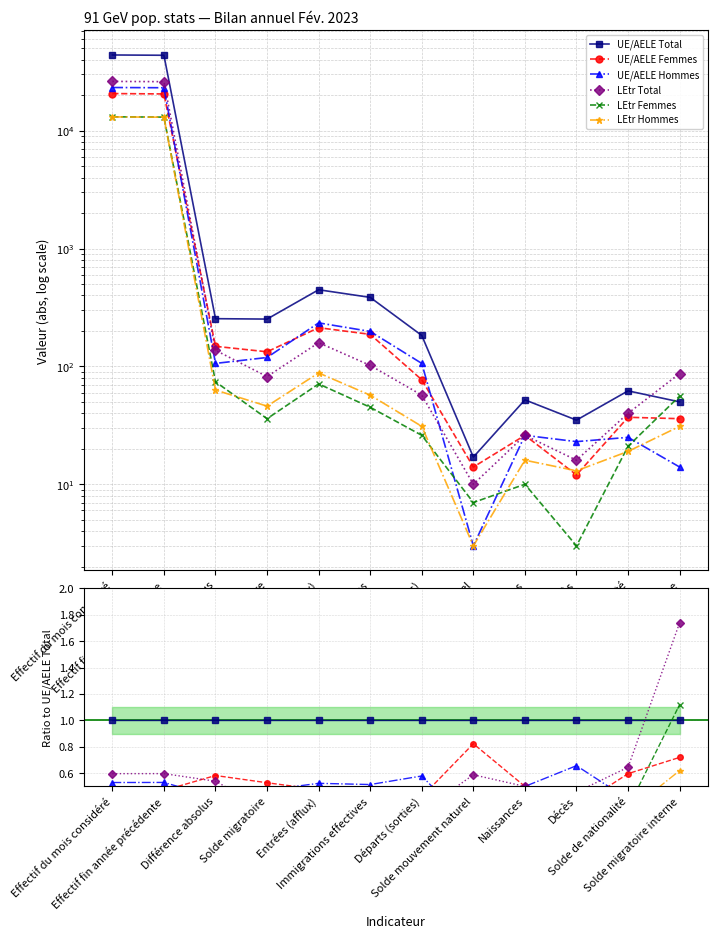

The value of UE/AELE Femmes at Solde de nationalité is 0.9. True or false?

False